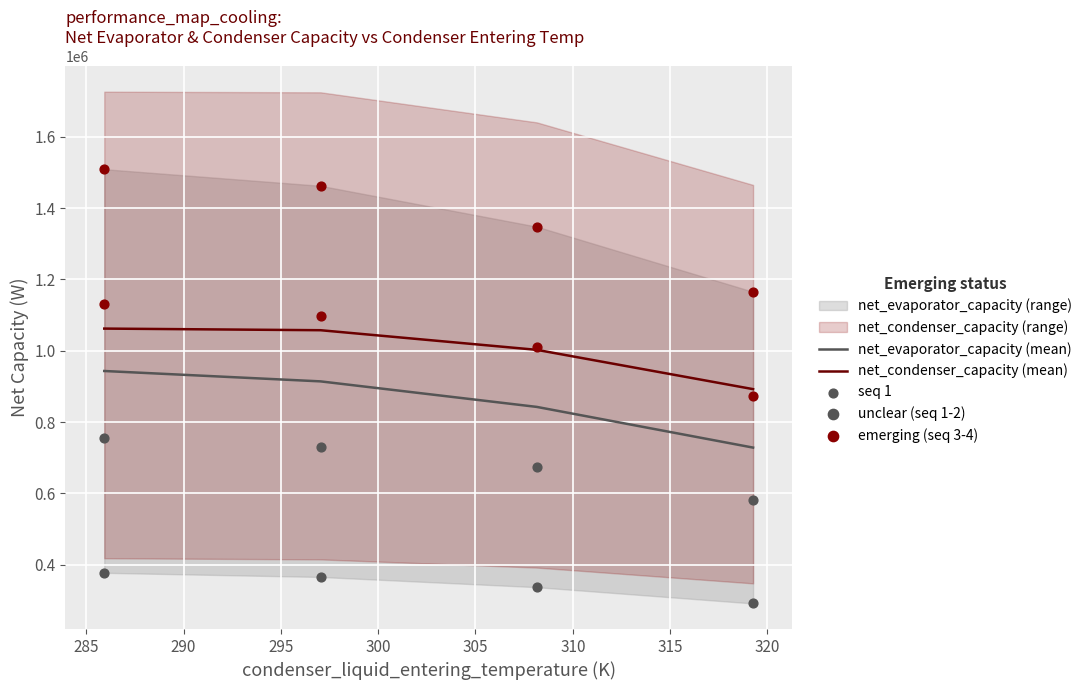

Which series reaches the minimum Y coordinate?

net_evaporator_capacity (mean)